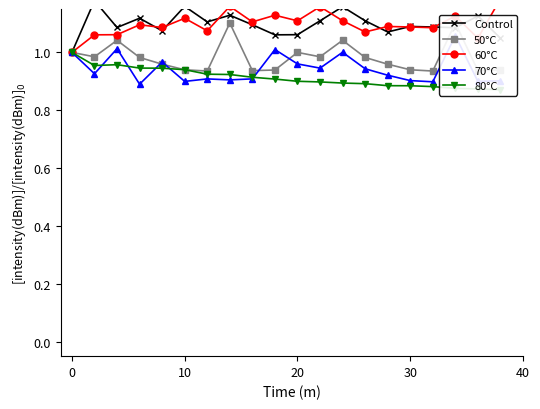

What is the smallest value displayed?

0.9